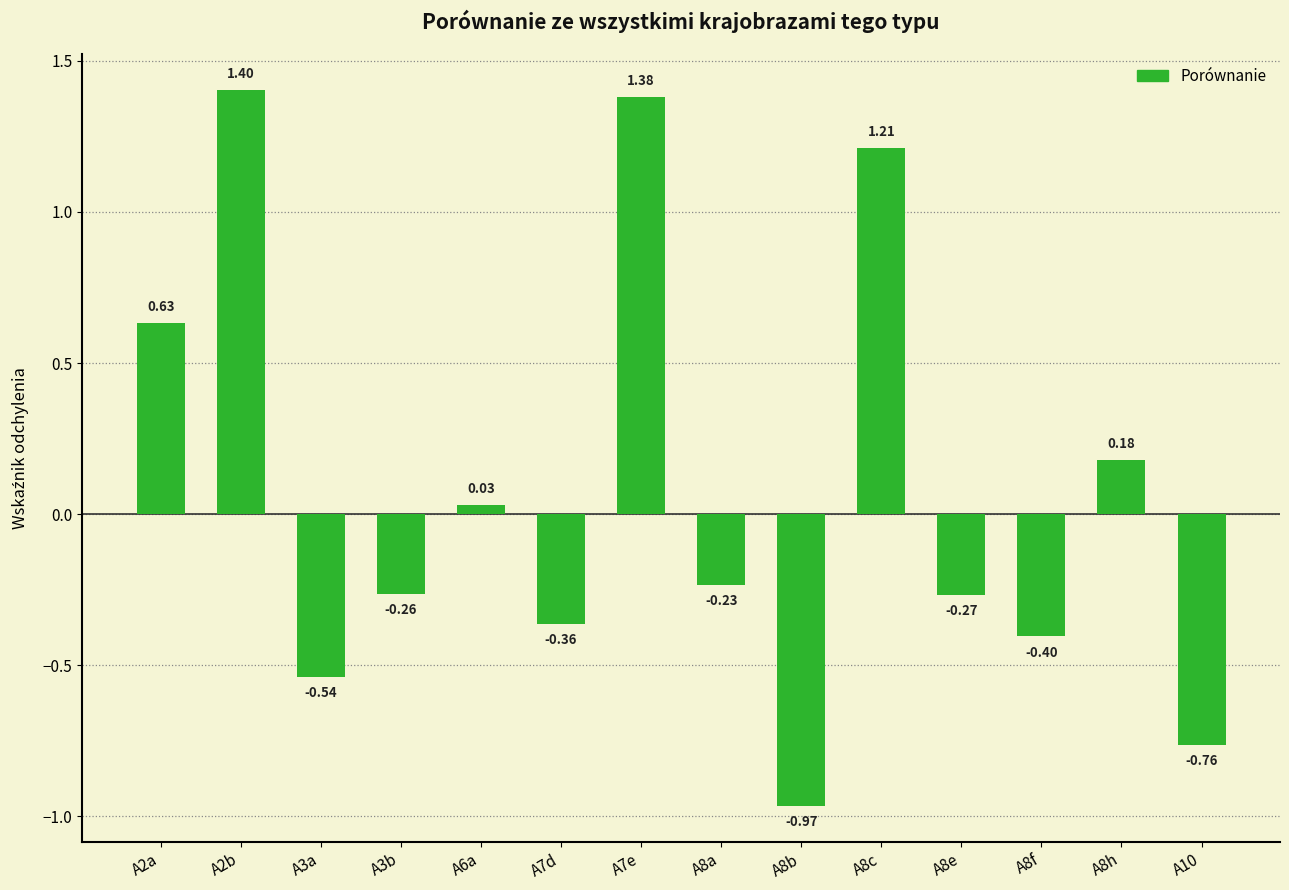

True or false: the data shows 0.7 at A2b.

False